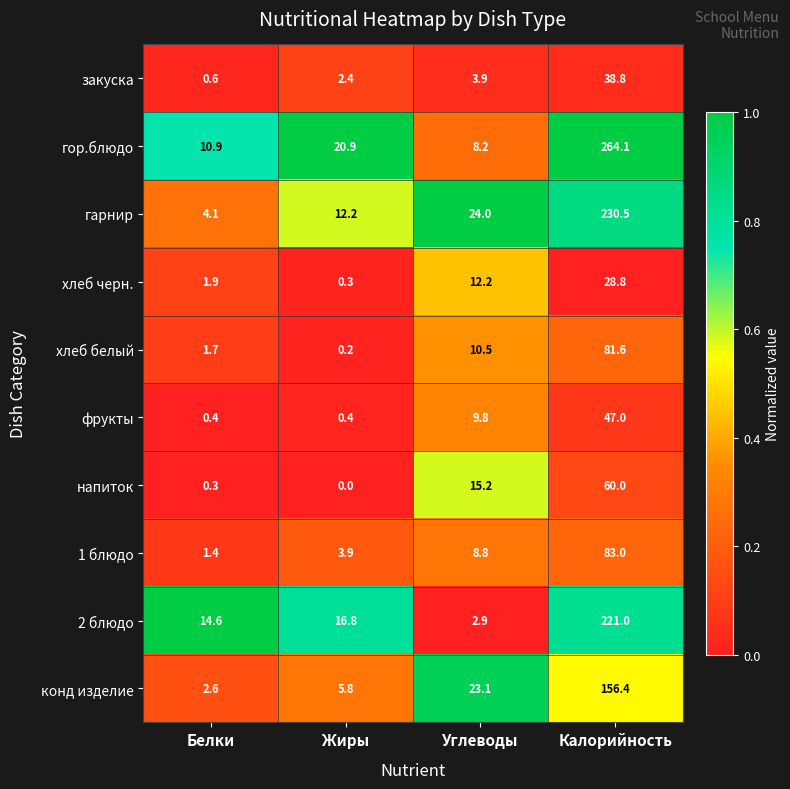

Which series has the largest total across all categories?

гор.блюдо